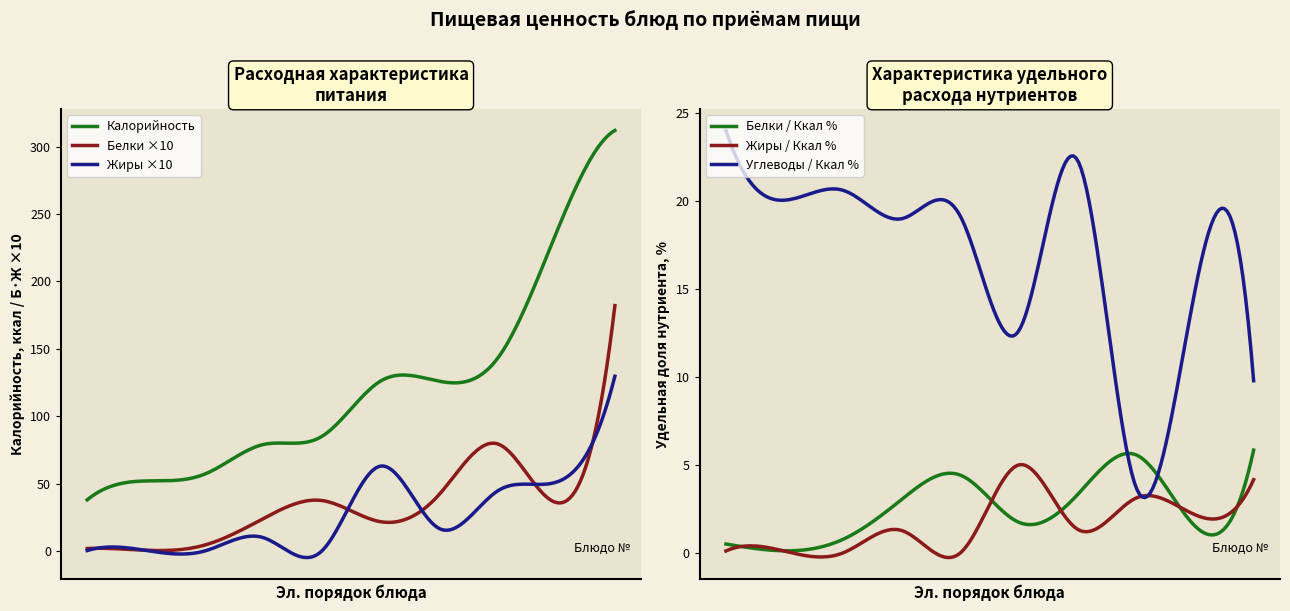

How many data points does each series have?

10